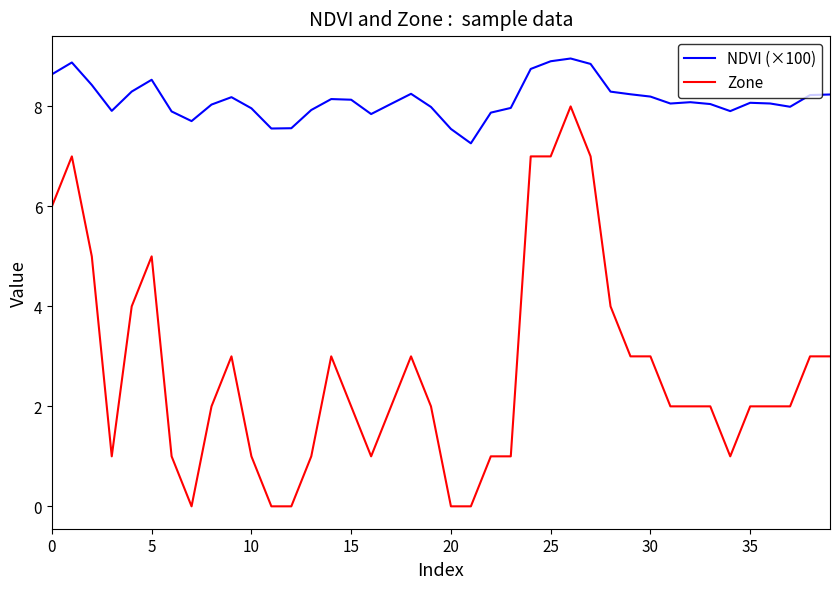

True or false: NDVI (×100) and Zone intersect in this chart.

False